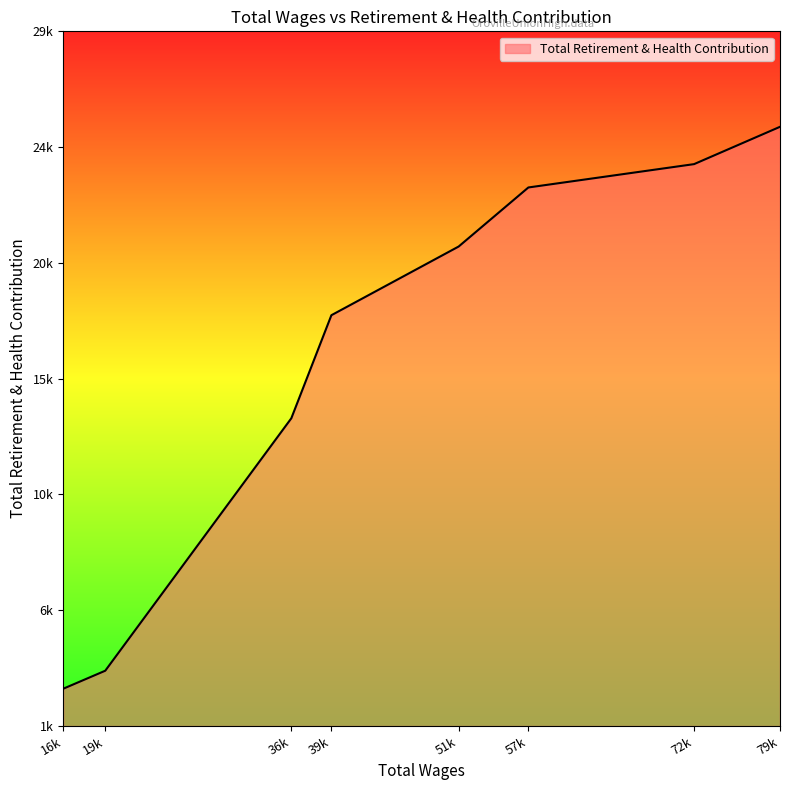

What is the change in value from 57k to 51k?

-2390